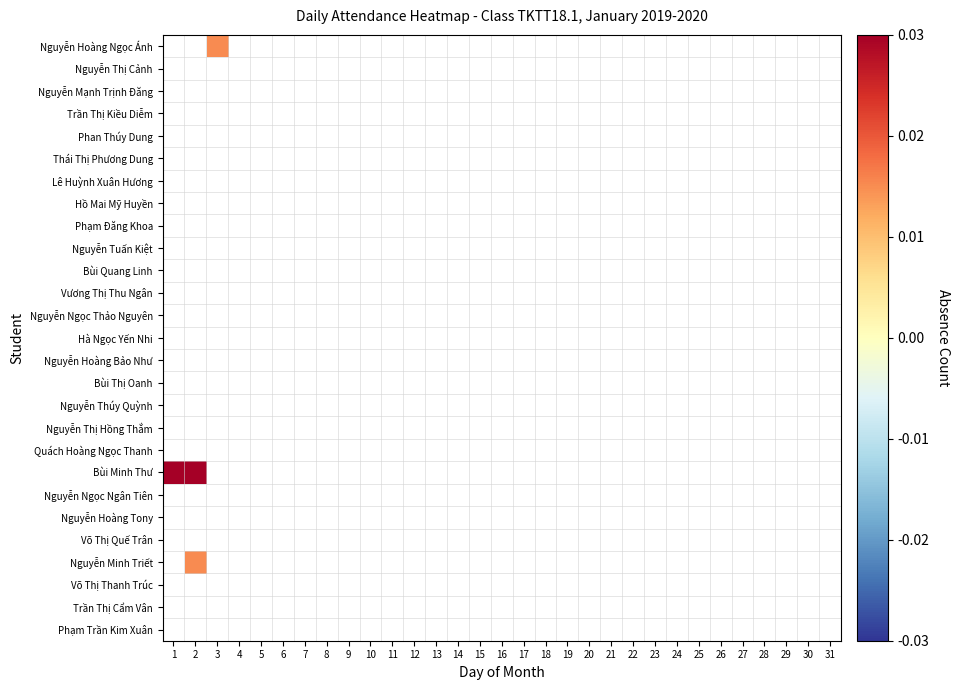

List the labels in order of Nguyễn Hoàng Tony value, largest first.

1, 2, 3, 4, 5, 6, 7, 8, 9, 10, 11, 12, 13, 14, 15, 16, 17, 18, 19, 20, 21, 22, 23, 24, 25, 26, 27, 28, 29, 30, 31